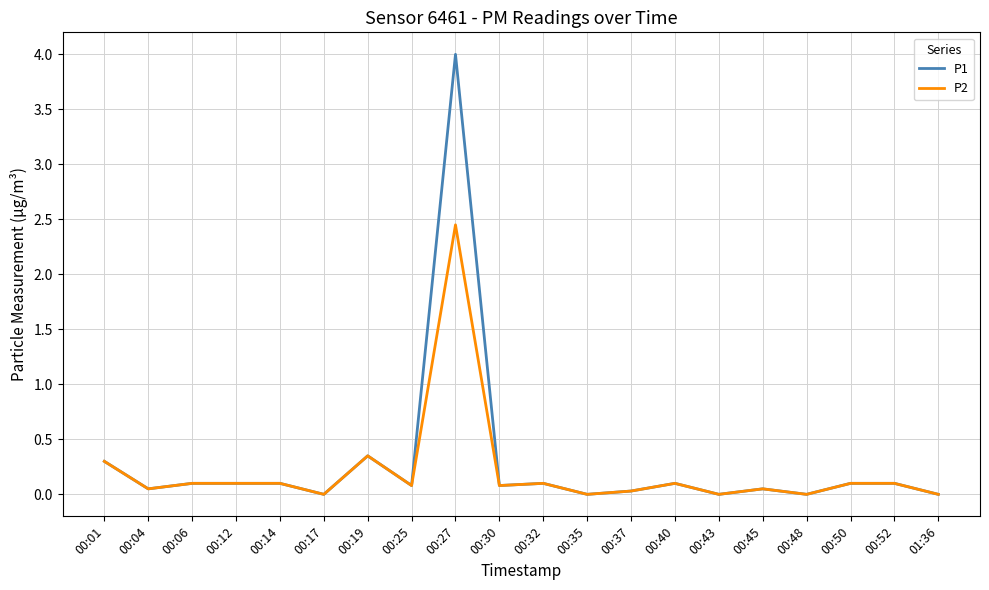

What are all the series names shown in the legend?

P1, P2